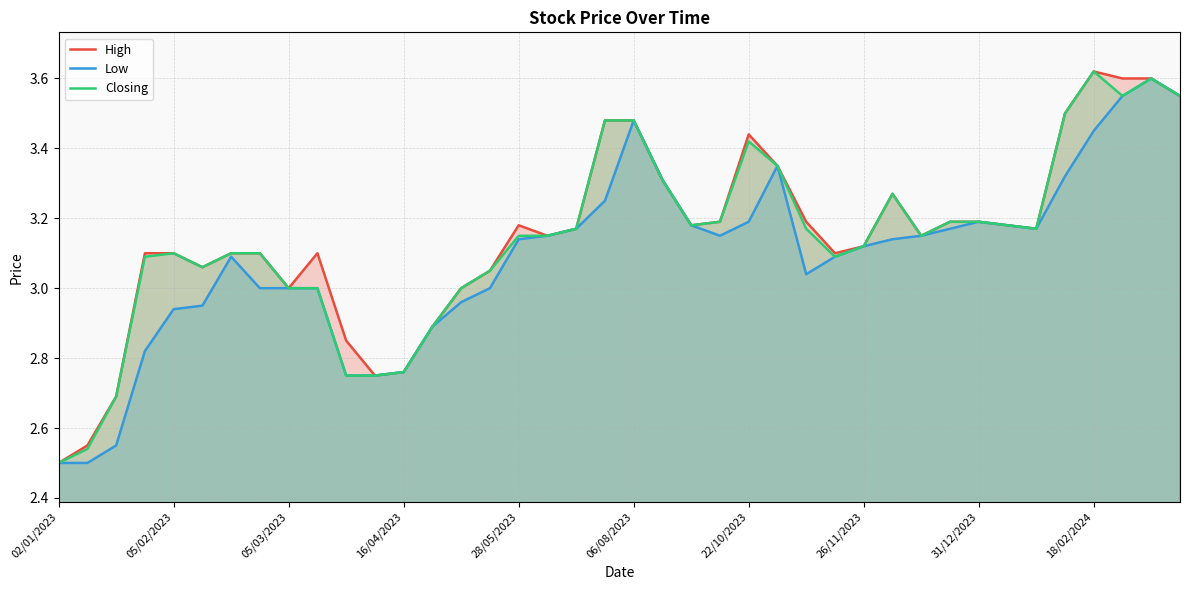

What is the value of the Closing point at the 10th from the left?

3.0